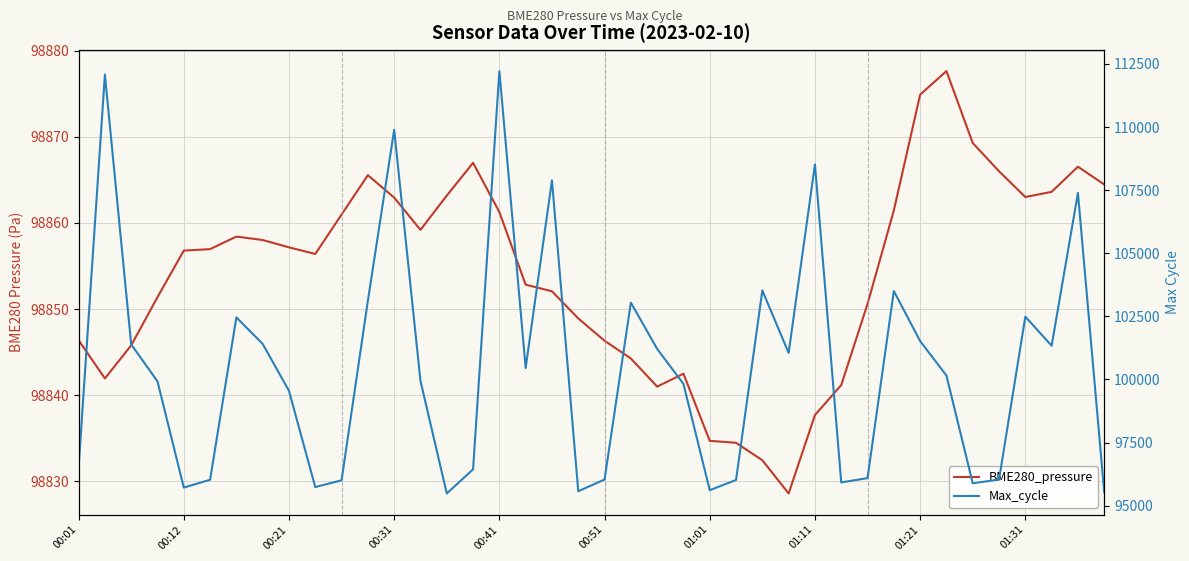

What is the value of the BME280_pressure point at the 40th from the left?

98864.5